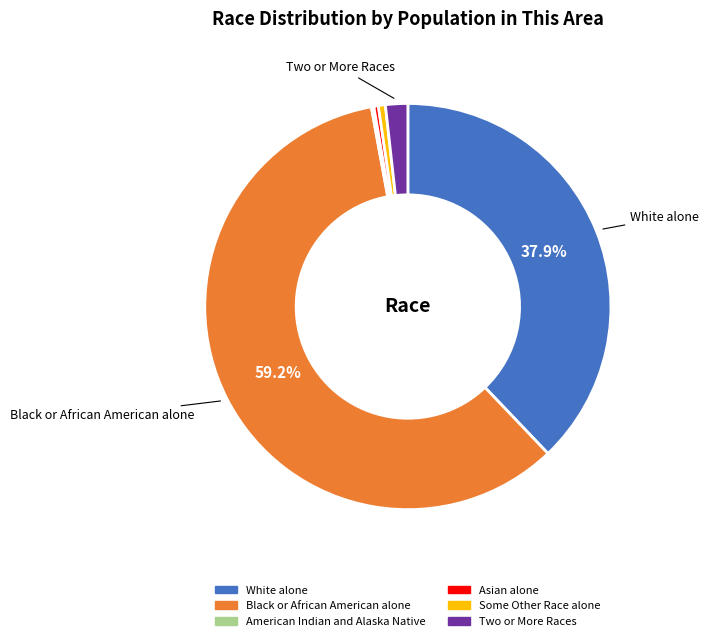

To the nearest percent, what is the average slice percentage?

17%